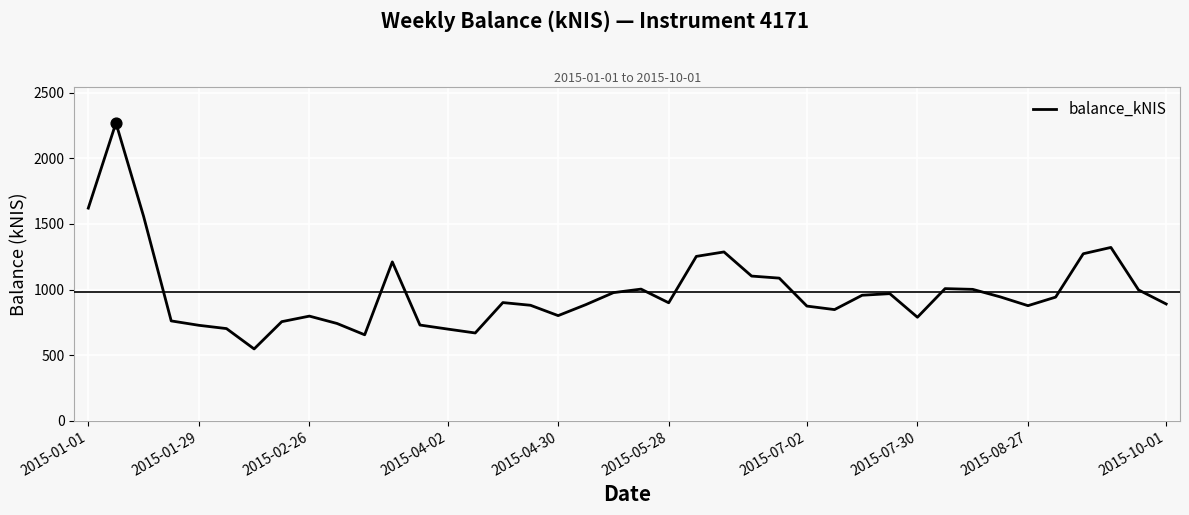

What is the maximum value shown in the chart?

2268.7